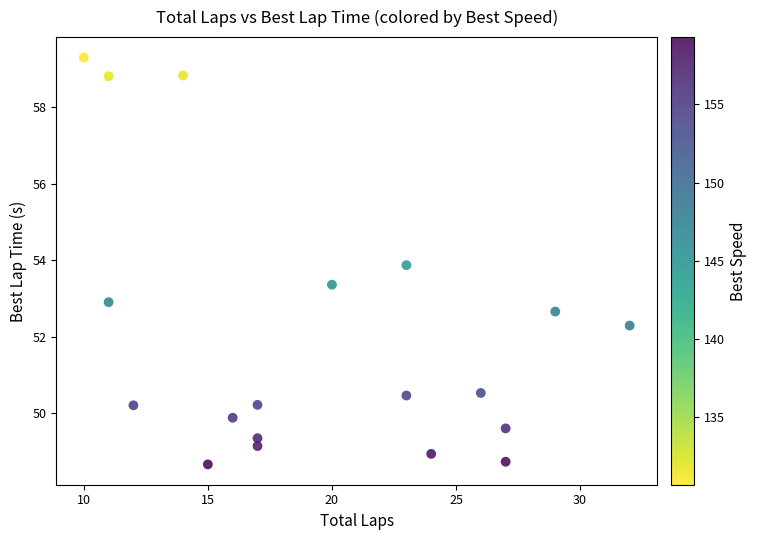

What is the range of Y values (max minus min)?

10.7